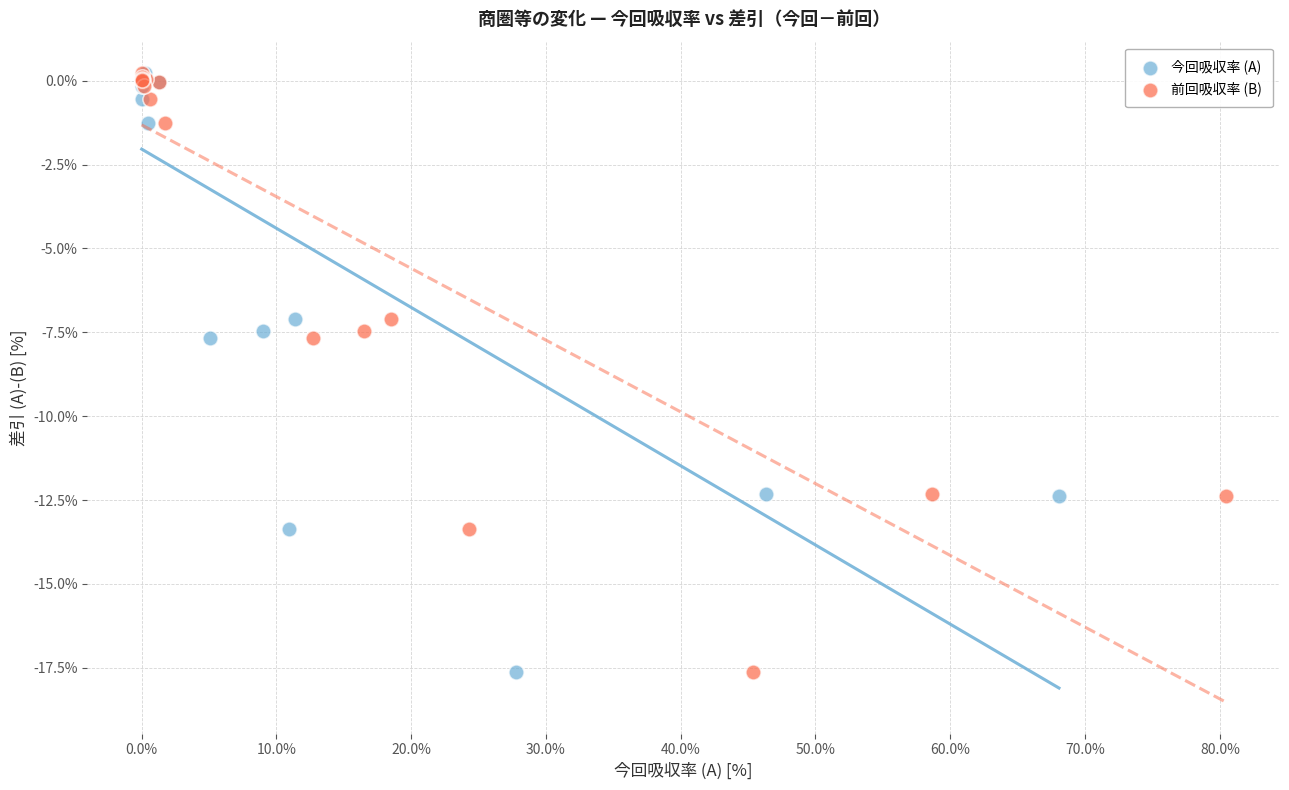

What are all the series names shown in the legend?

今回吸収率 (A), 前回吸収率 (B)